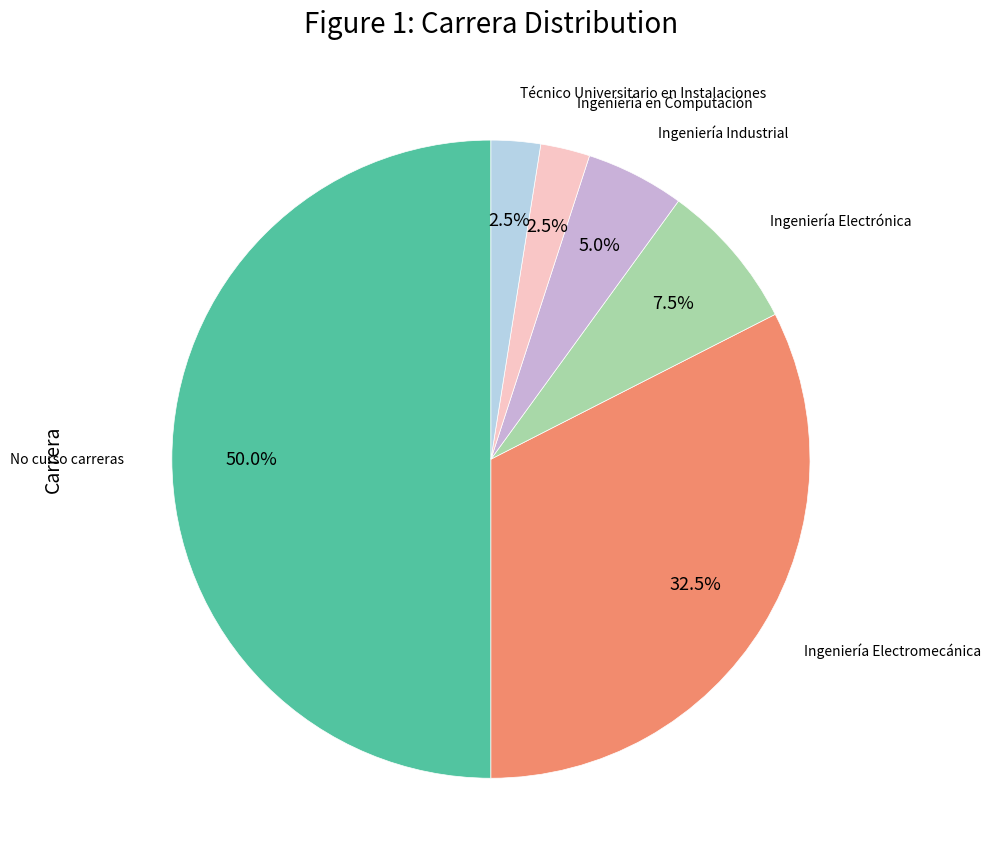

Does Ingeniería Industrial represent more than half of the total?

No